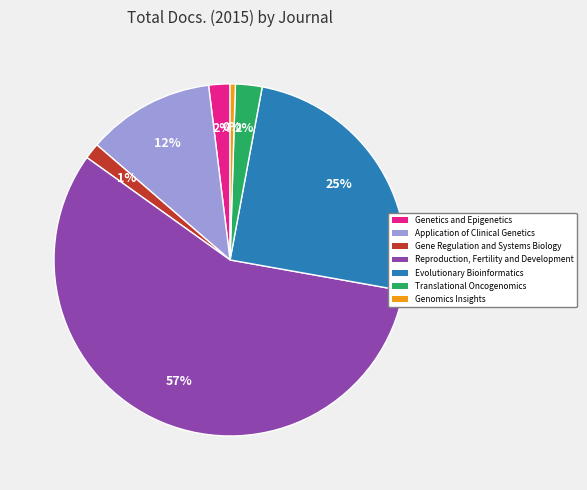

Which slice is the smallest?

Genomics Insights